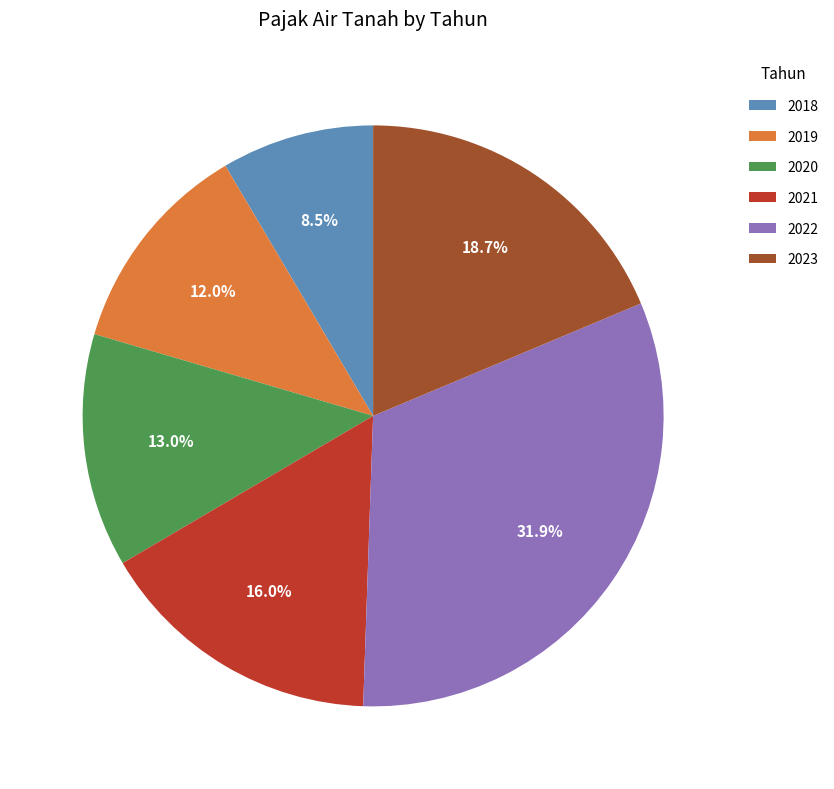

To the nearest percent, what is the average slice percentage?

17%